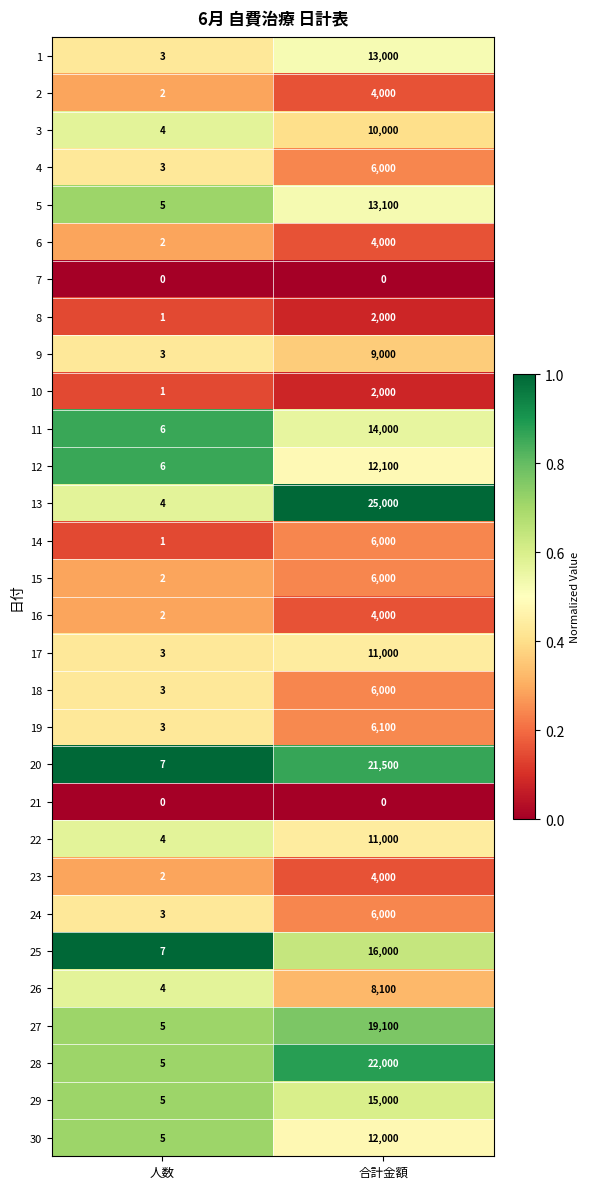

At which label is 11 closest to 7003?

人数